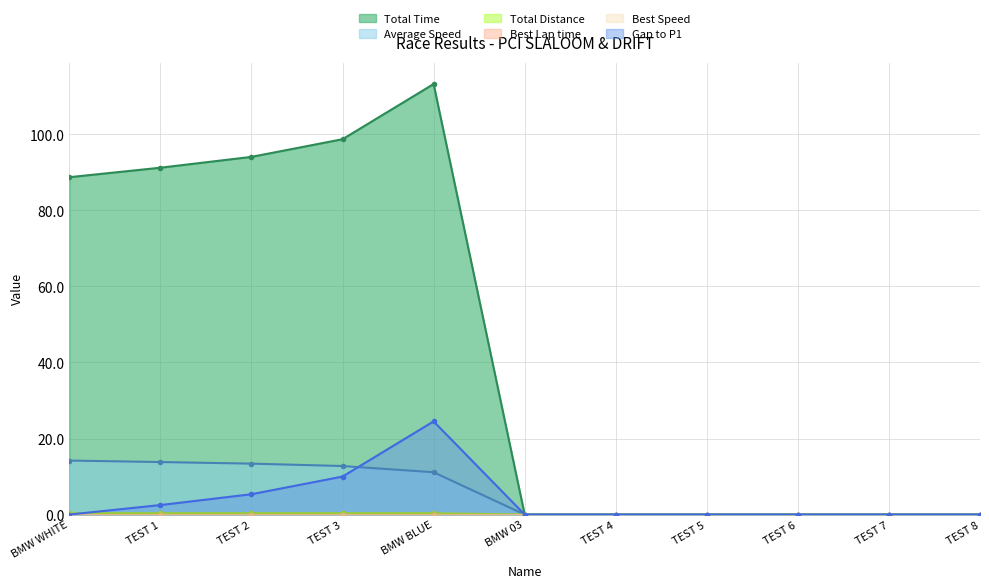

What is the value of the Total Time point at the 4th from the left?

98.7